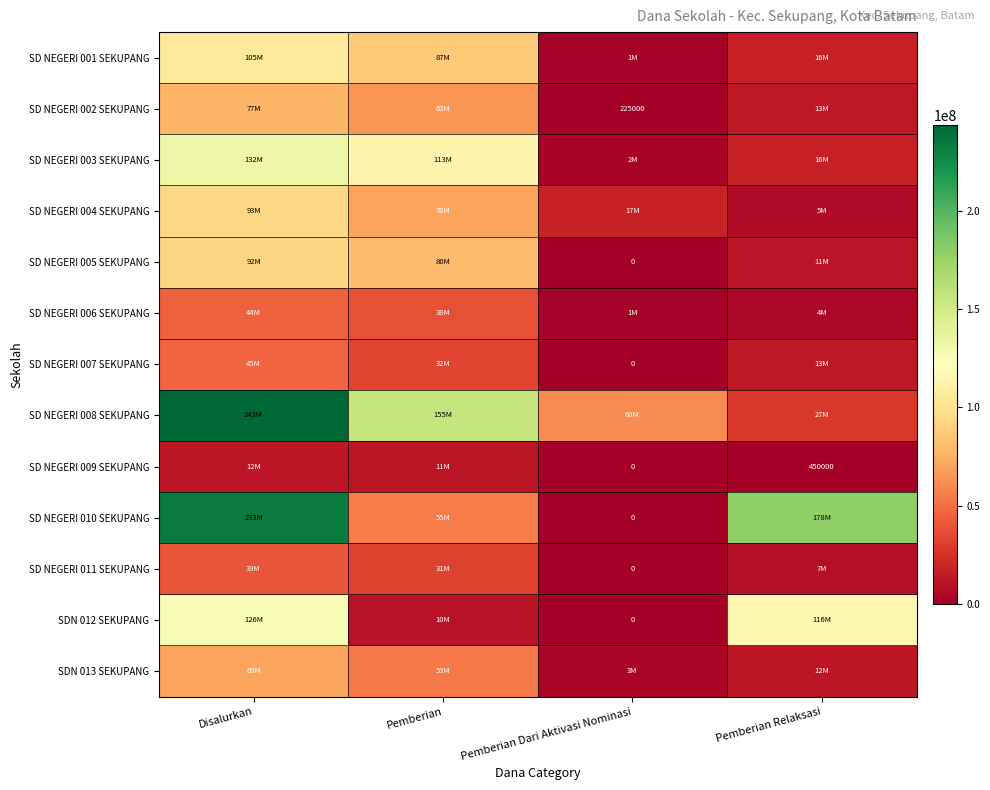

Which series has the widest spread of values?

SD NEGERI 010 SEKUPANG